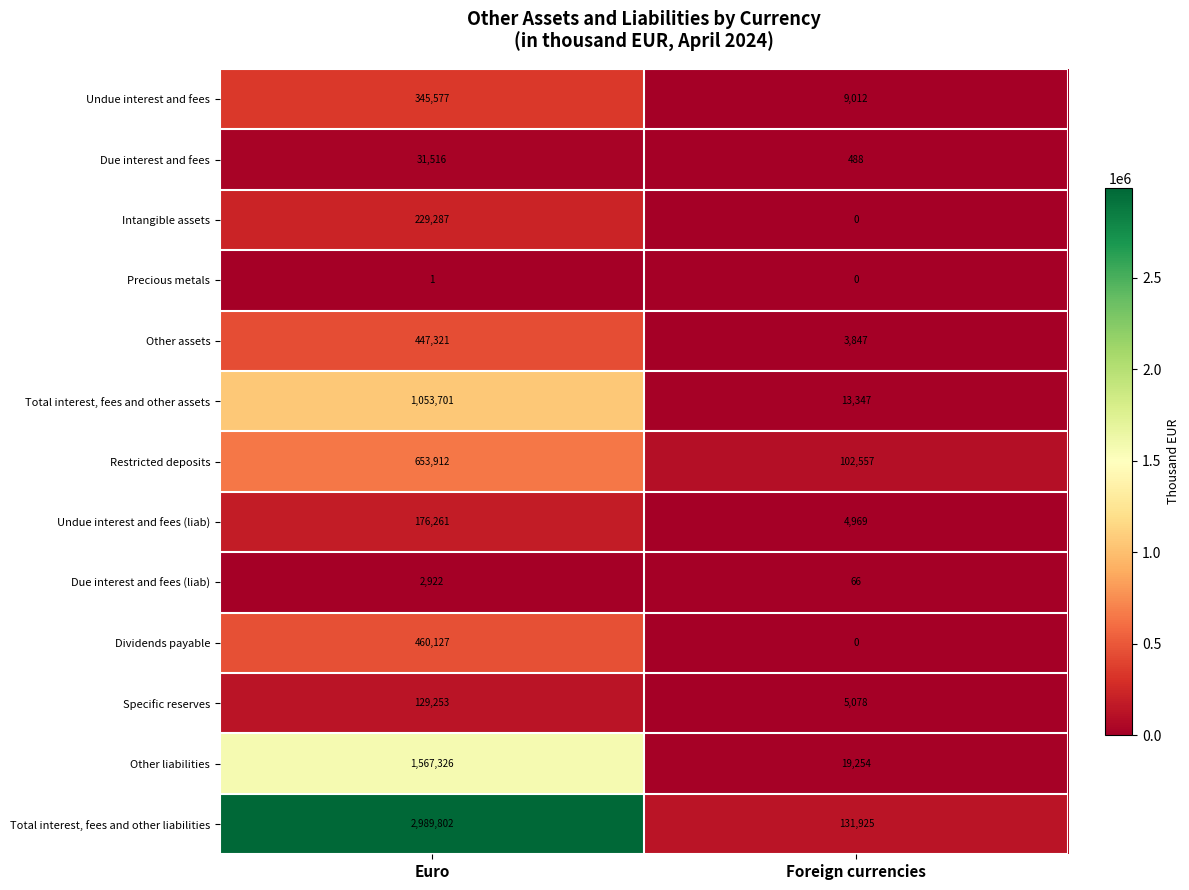

Count the number of categories in the chart.

2